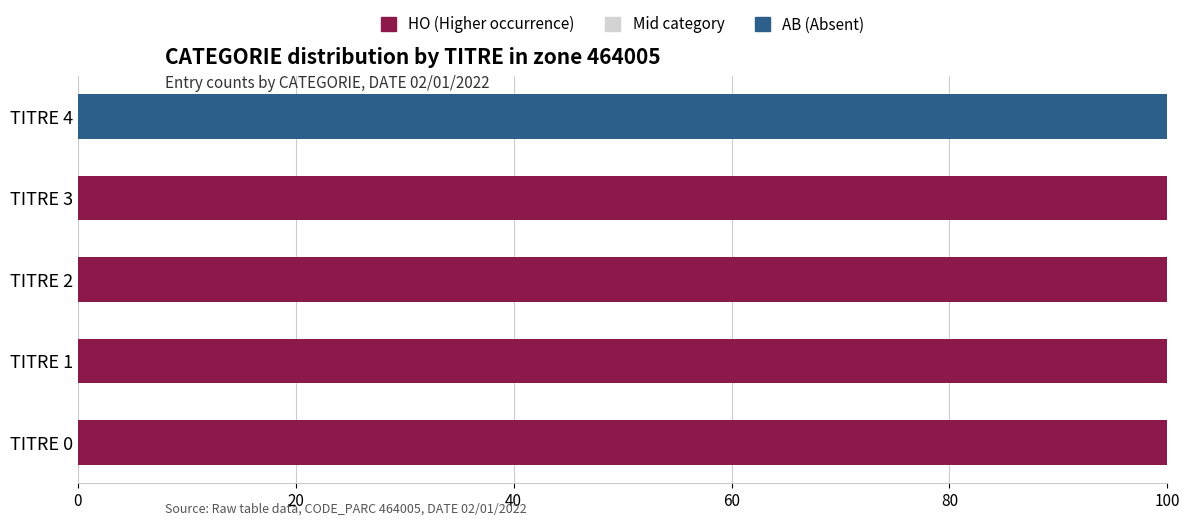

What is the maximum value for HO (Higher occurrence)?

100